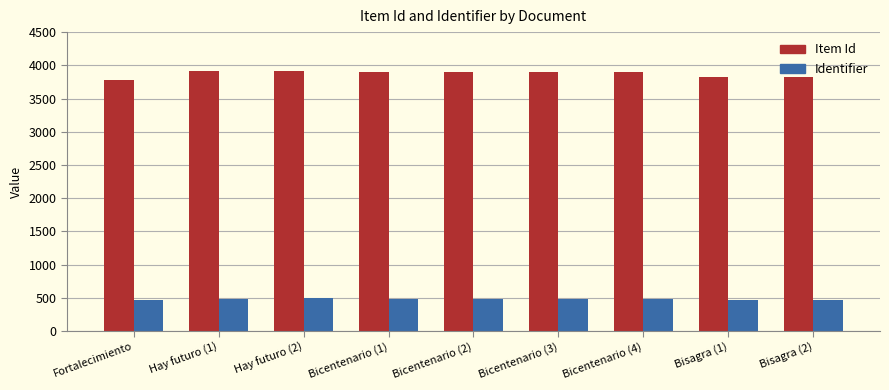

Is the value of Item Id at Bicentenario (4) greater than the value of Identifier at Bicentenario (1)?

Yes